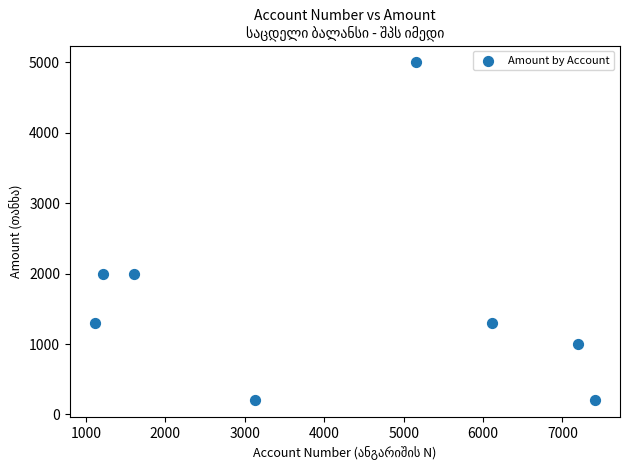

What is the average X value?

4116